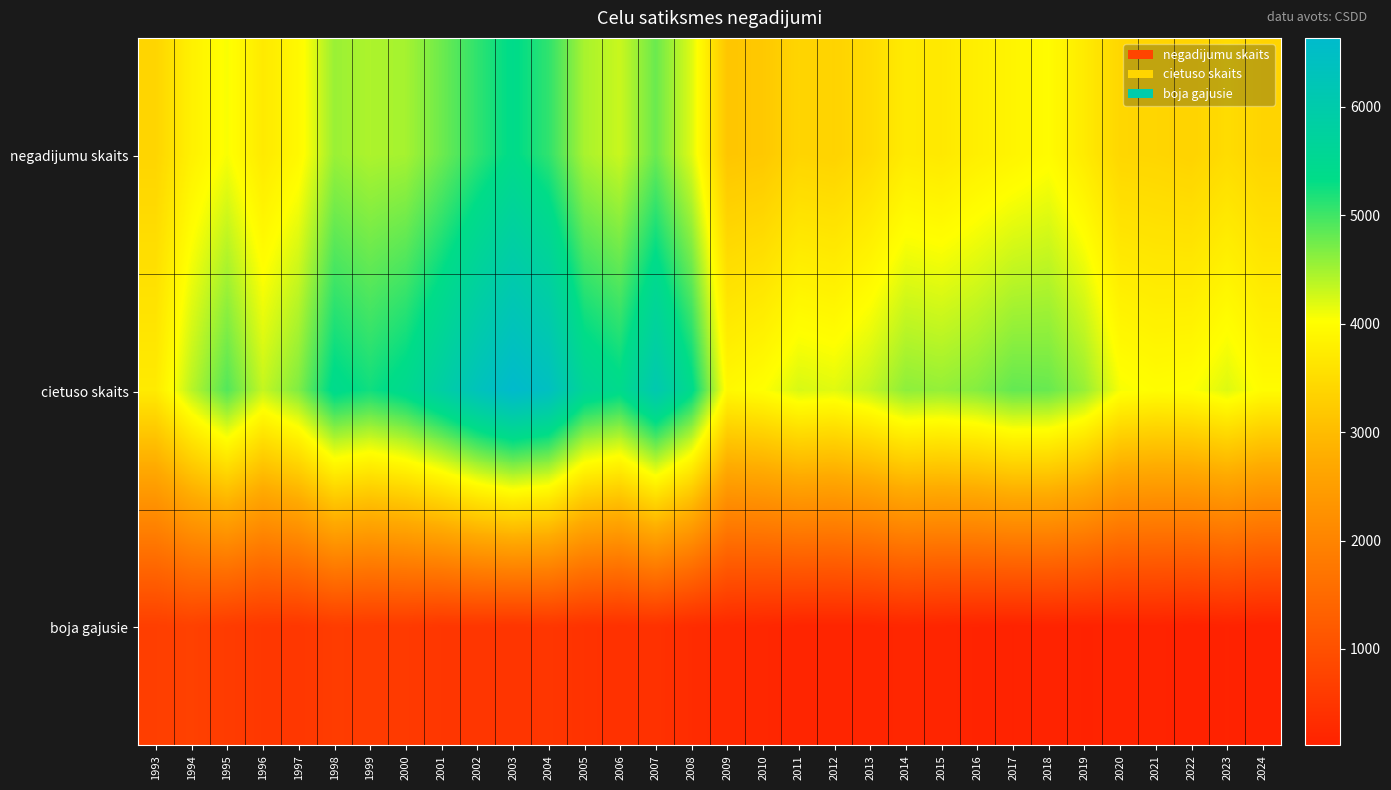

Reading left to right, list all the values displayed in this chart.

negadijumu skaits: 1993=3389	1994=3814	1995=4056	1996=3709	1997=3925	1998=4540	1999=4442	2000=4482	2001=4766	2002=5083	2003=5368	2004=5081	2005=4466	2006=4302	2007=4781	2008=4196	2009=3158	2010=3193	2011=3386	2012=3358	2013=3489	2014=3728	2015=3689	2016=3792	2017=3874	2018=3973	2019=3724	2020=3414	2021=3399	2022=3362	2023=3498	2024=3378
cietuso skaits: 1993=3721	1994=4380	1995=4903	1996=4326	1997=4674	1998=5414	1999=5244	2000=5449	2001=5852	2002=6300	2003=6634	2004=6416	2005=5600	2006=5404	2007=6088	2008=5408	2009=3928	2010=4023	2011=4224	2012=4179	2013=4338	2014=4603	2015=4566	2016=4648	2017=4818	2018=4795	2019=4553	2020=4064	2021=3998	2022=4028	2023=4196	2024=3977
boja gajusie: 1993=670	1994=717	1995=611	1996=540	1997=525	1998=627	1999=604	2000=588	2001=517	2002=518	2003=483	2004=516	2005=442	2006=407	2007=419	2008=316	2009=254	2010=218	2011=179	2012=177	2013=179	2014=212	2015=187	2016=158	2017=136	2018=151	2019=135	2020=141	2021=146	2022=113	2023=138	2024=111